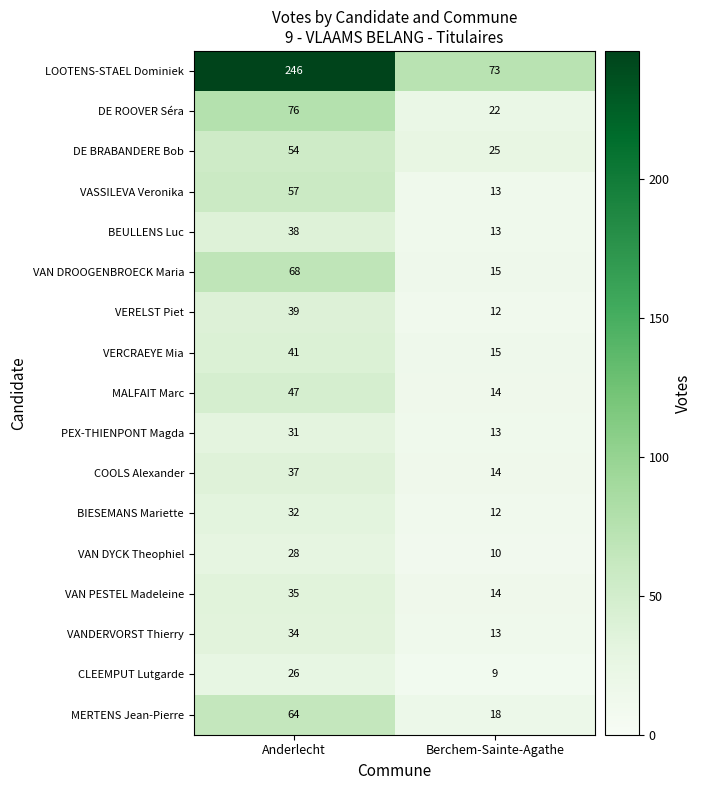

What is the minimum value shown in the chart?

9